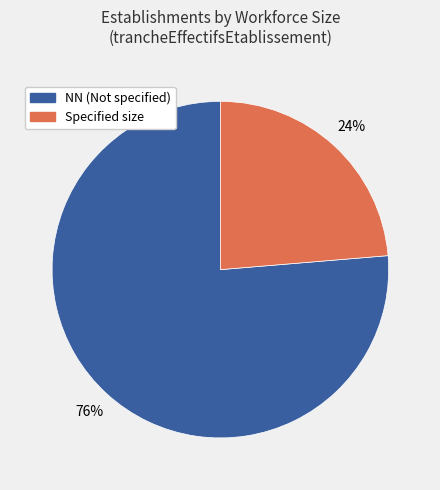

To the nearest percent, what is the average slice percentage?

50%